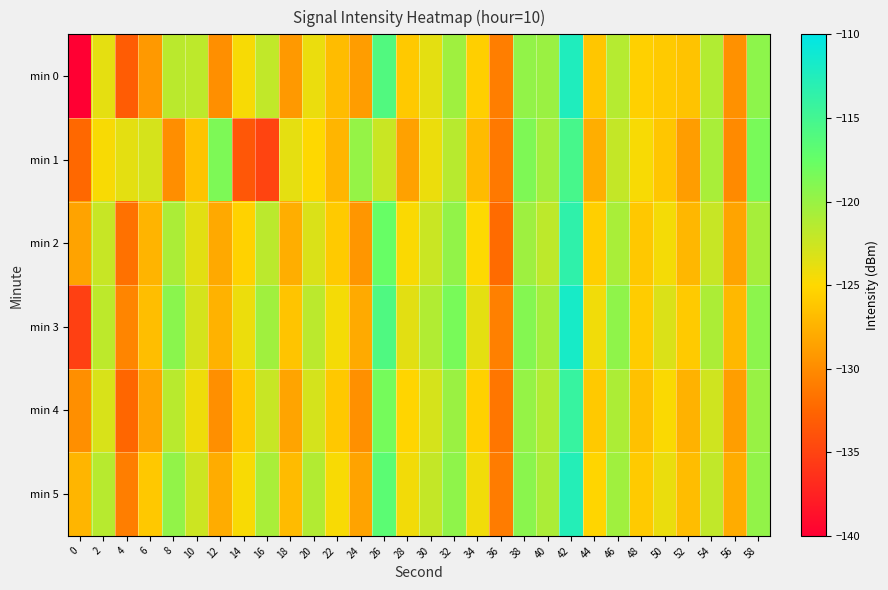

What is the spread (max minus min) of values at 38?

1.6